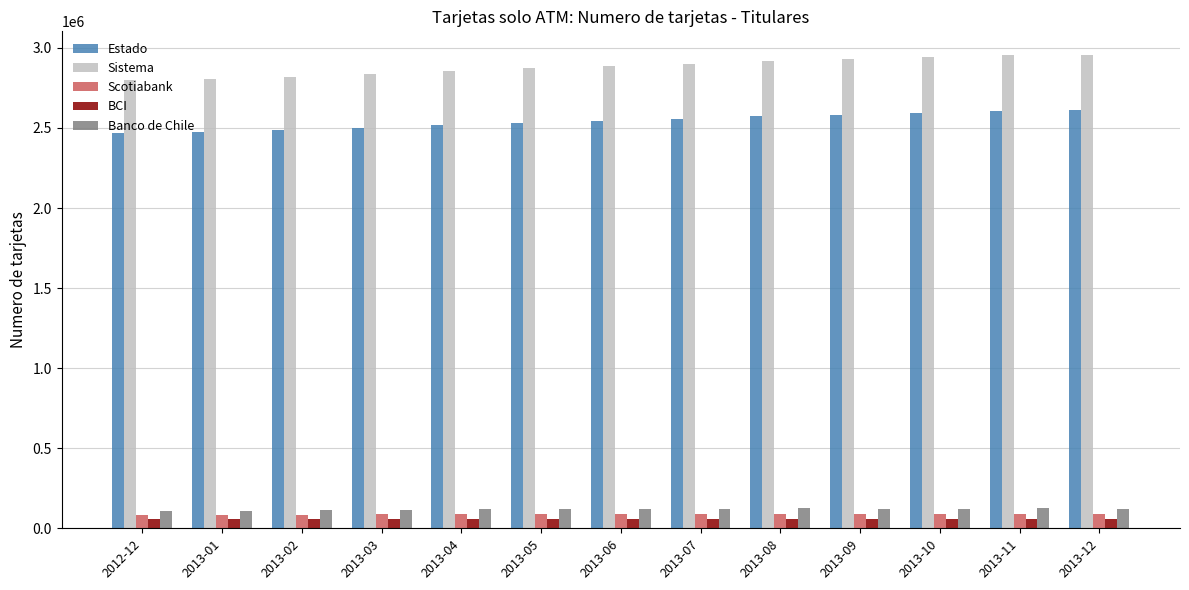

What is the difference between the maximum and minimum values in the BCI series?

1890